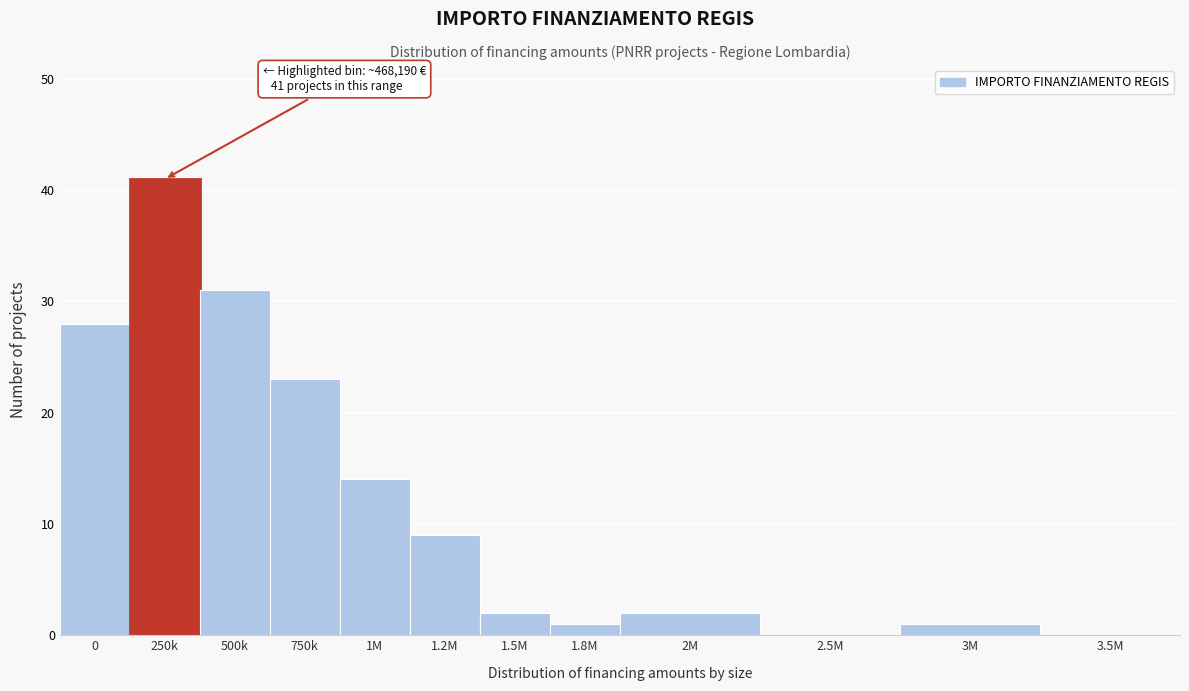

Reading left to right, extract all data points from this chart.

0=28	250k=41	500k=31	750k=23	1M=14	1.2M=9	1.5M=2	1.8M=1	2M=2	2.5M=0	3M=1	3.5M=0